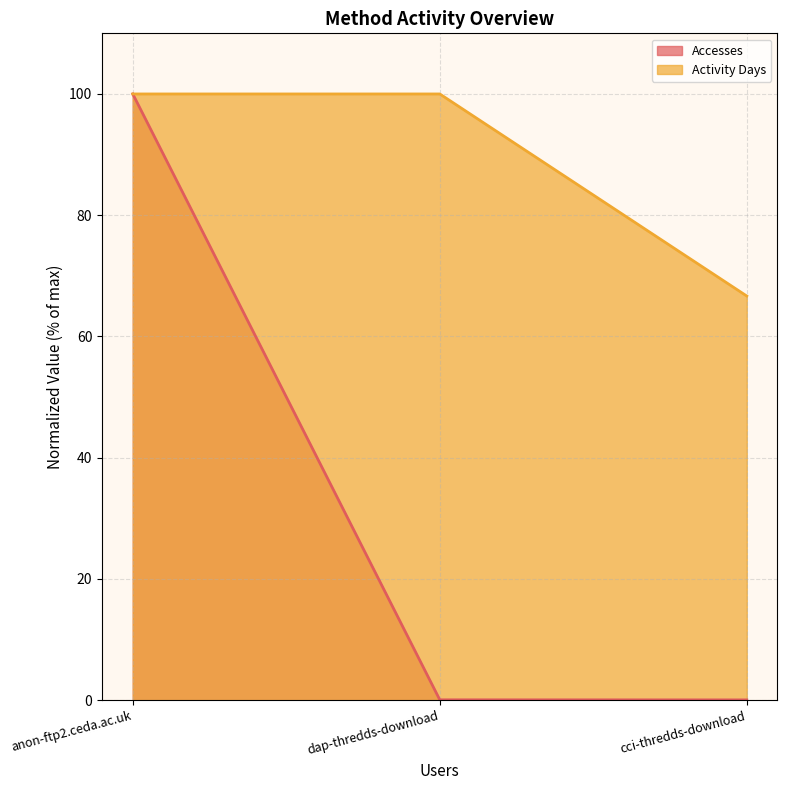

Rank the series by their maximum value, from highest to lowest.

Accesses, Activity Days